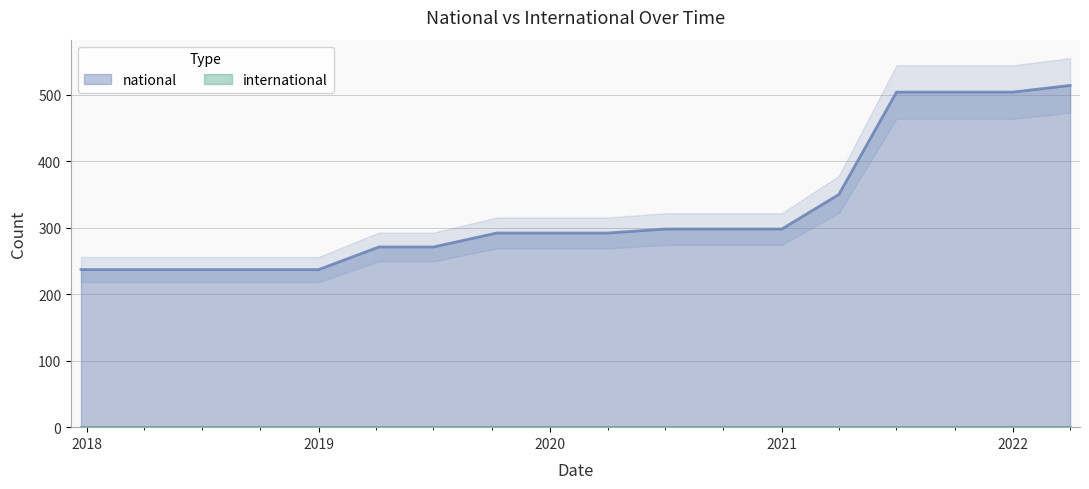

Count the values in the range 237 to 350.

14